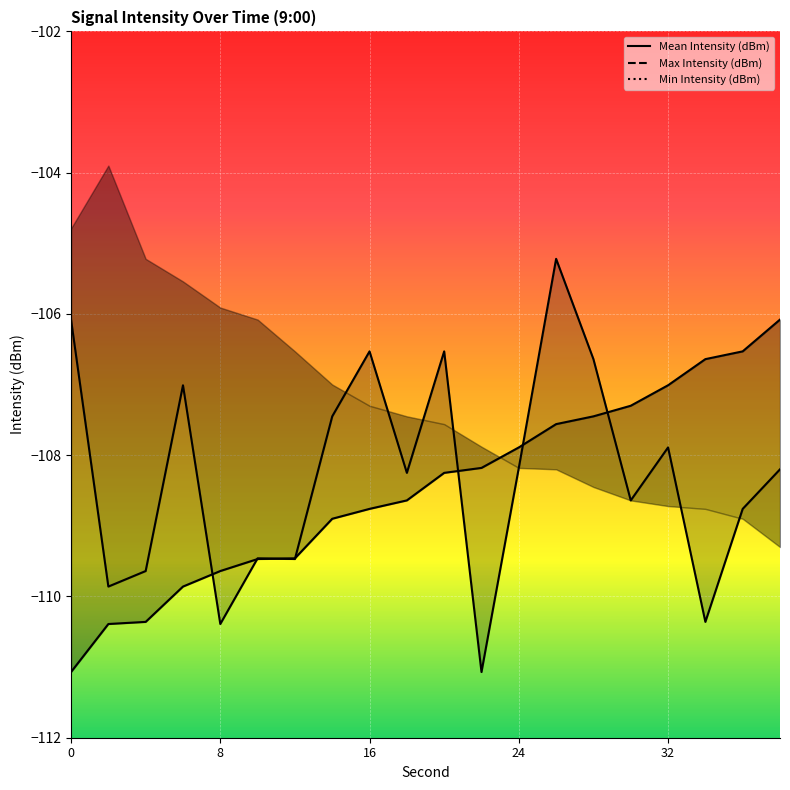

The value of Mean Intensity (dBm) at 10 is -170.0. True or false?

False